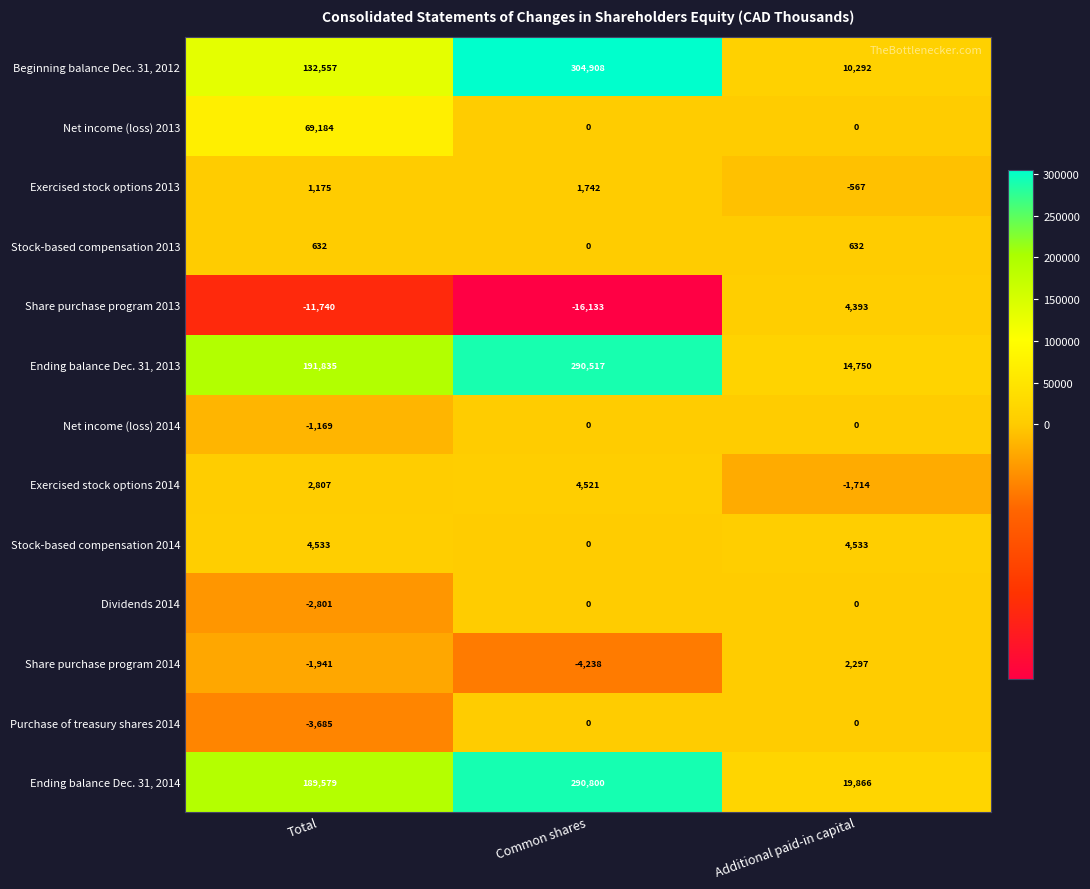

Where is Beginning balance Dec. 31, 2012 nearest to the value 157600?

Total